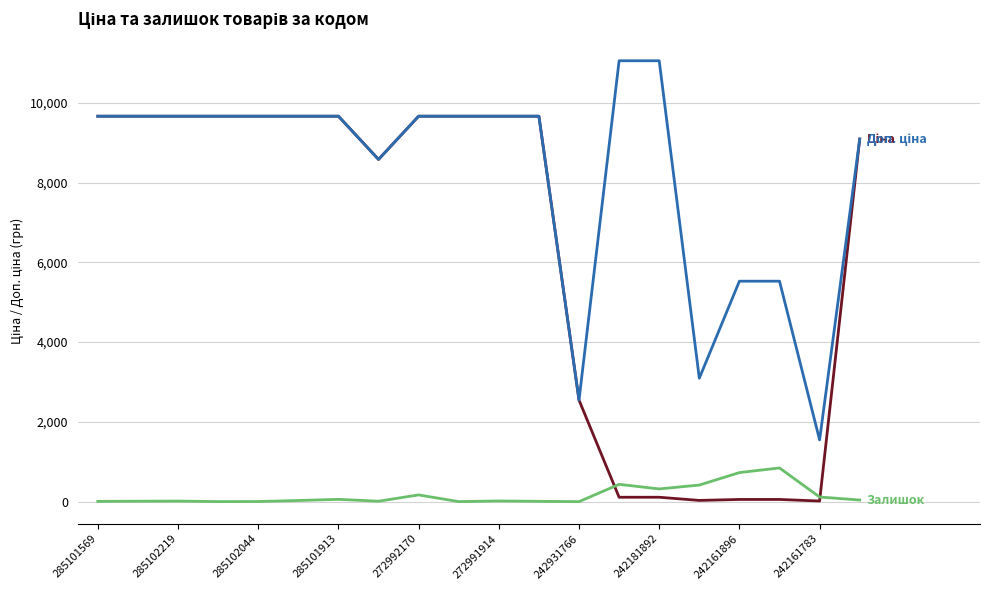

What is the maximum value shown in the chart?

11055.0